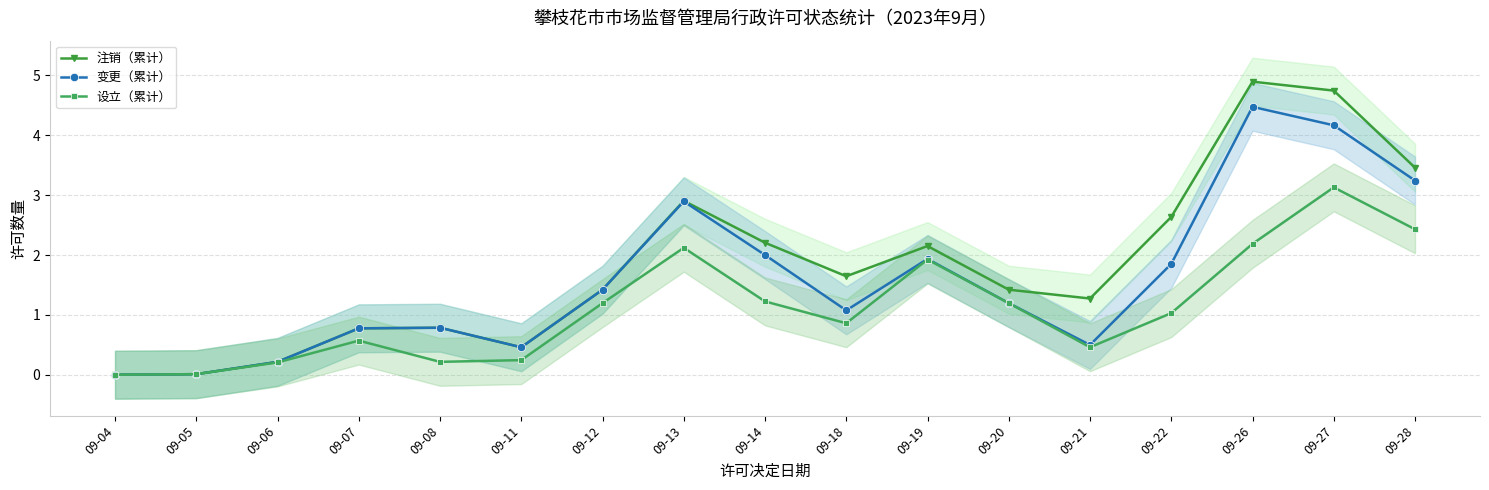

Which series has the largest total across all categories?

注销（累计）